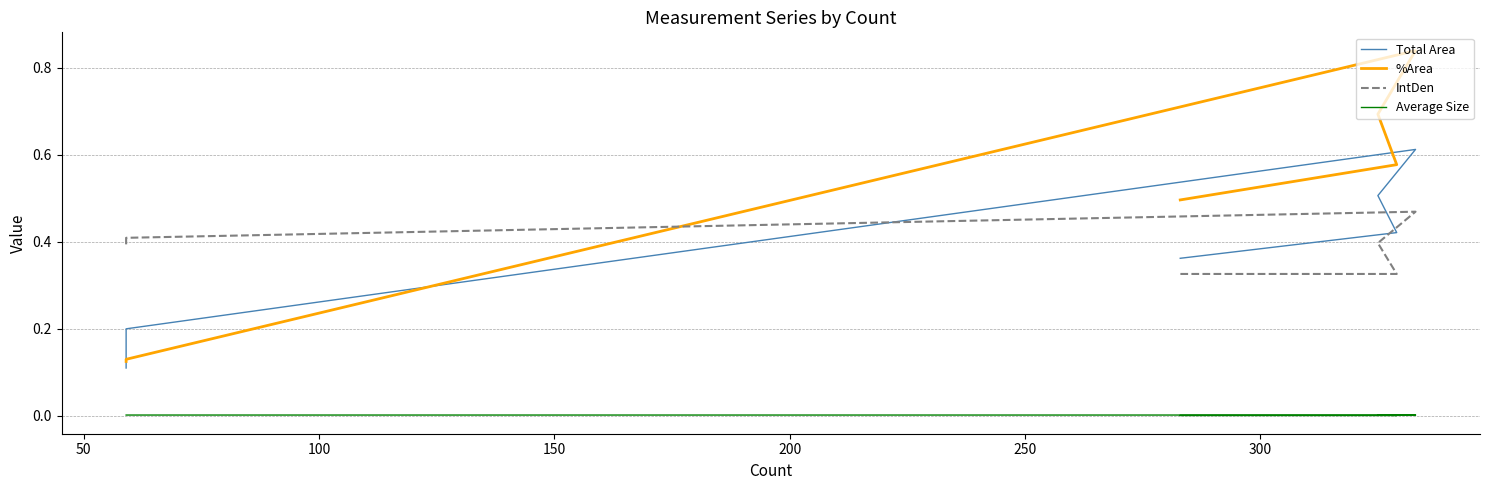

True or false: %Area has more than 1 points higher than both neighbors.

False